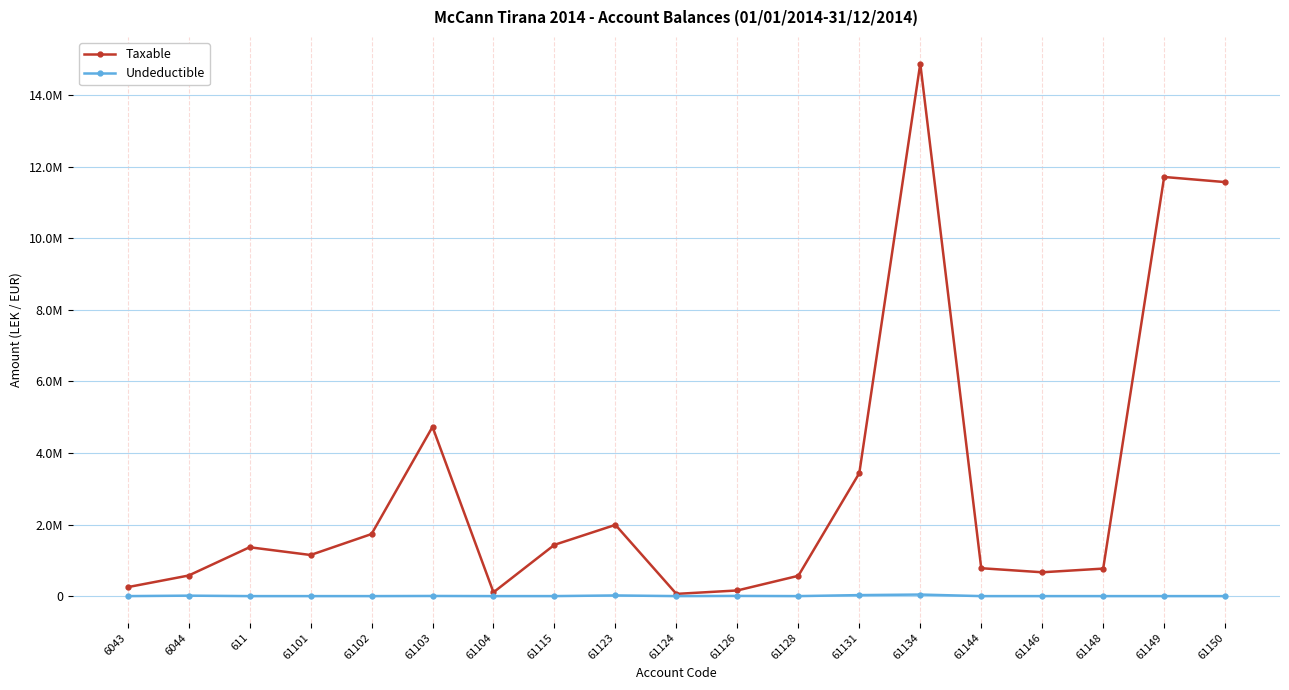

What are all the series names shown in the legend?

Taxable, Undeductible